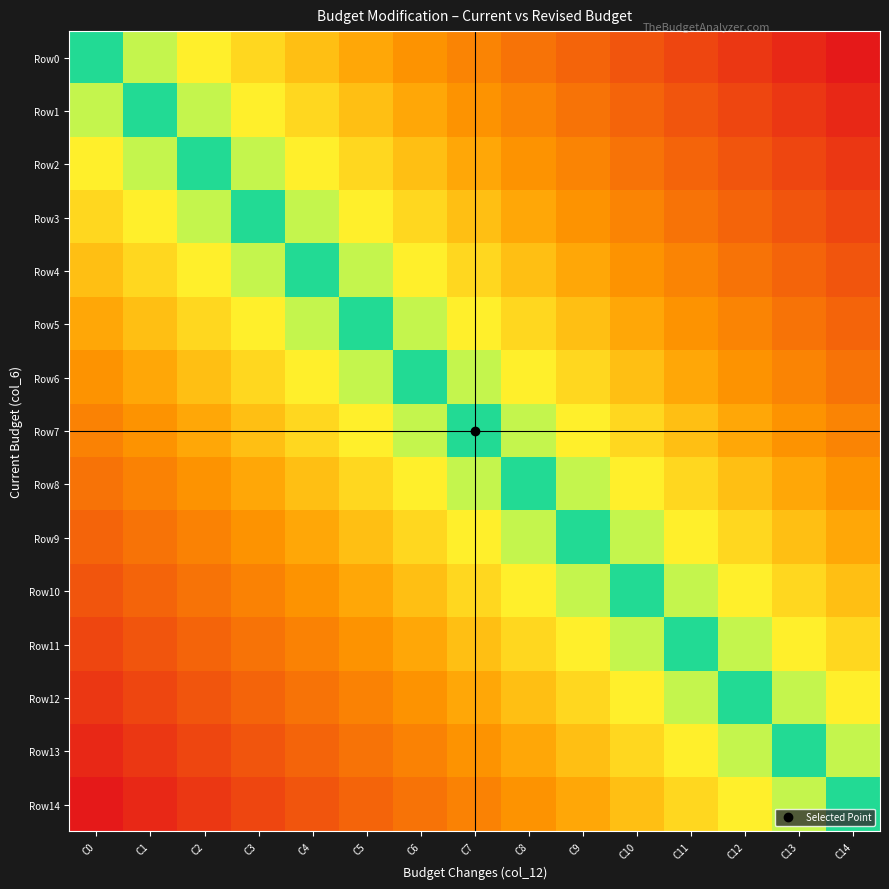

What is the greatest value displayed?

1.0